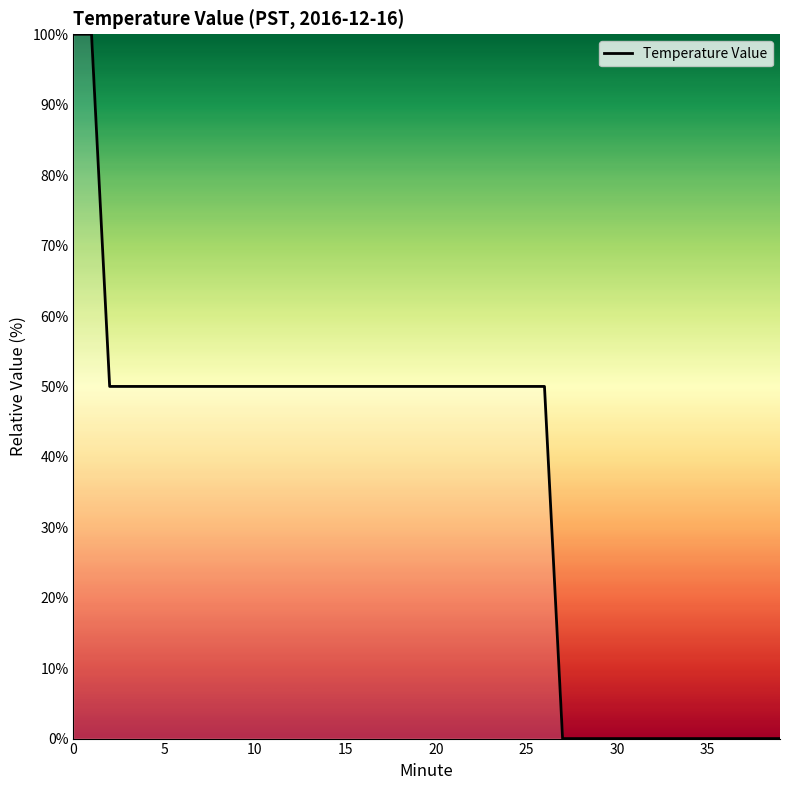

How many values are below 49?

13